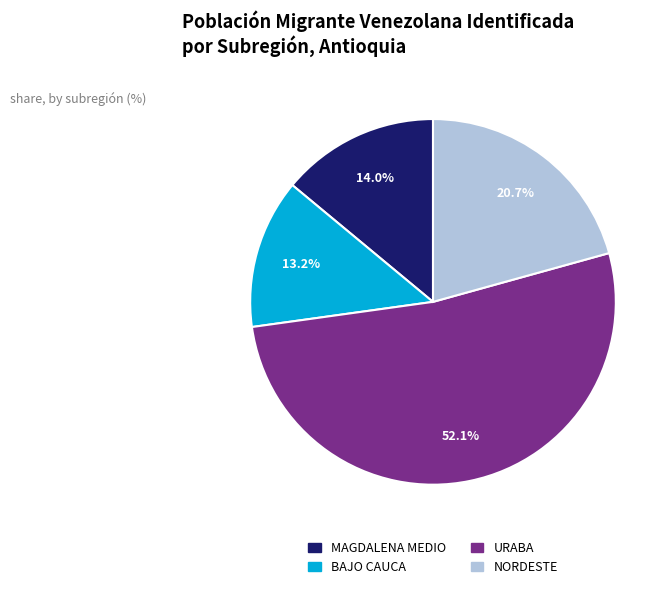

What percentage is the NORDESTE slice, to the nearest percent?

21%